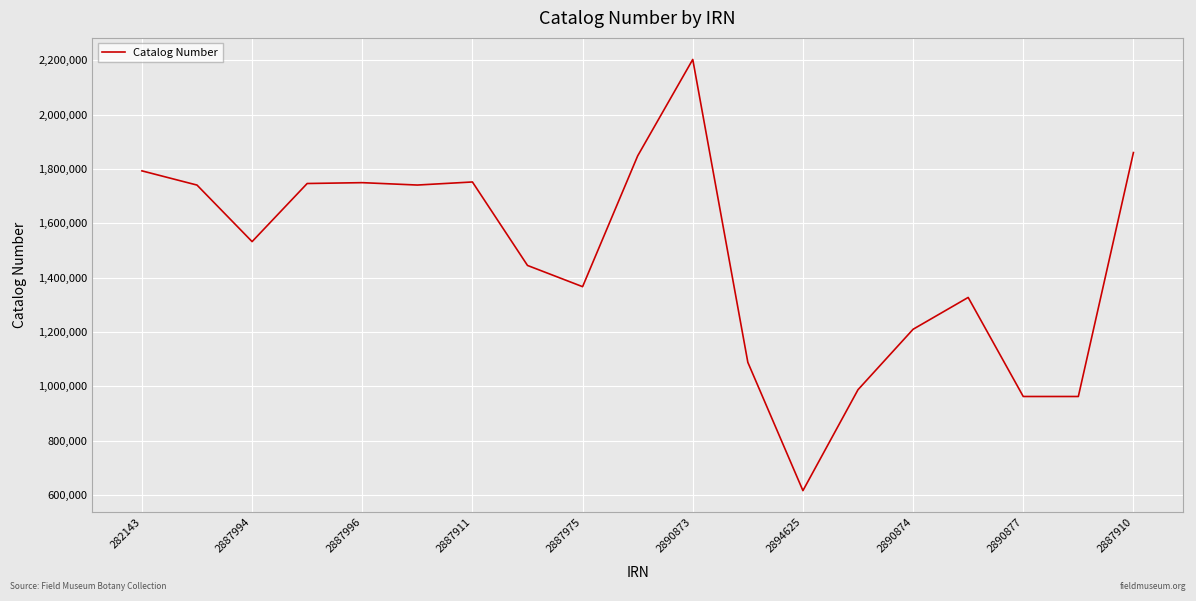

What is the difference between the maximum and minimum values?

1588208